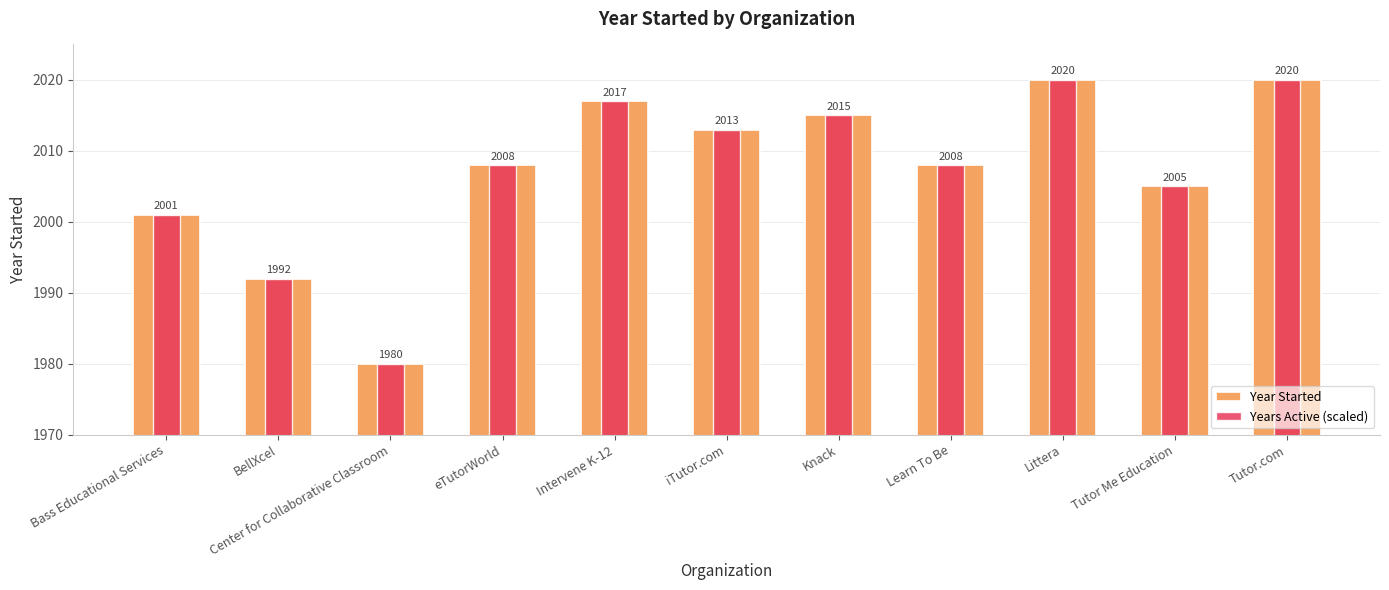

What is the value of the Years Active (scaled) bar at the 8th from the left?

2008